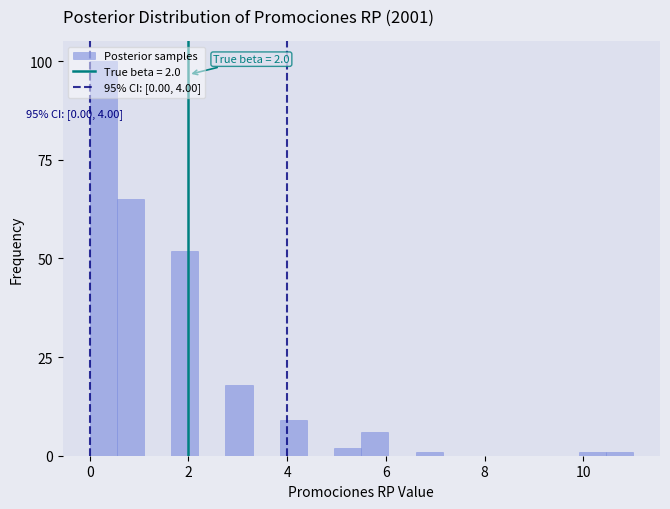

Around what value on the x-axis is the tallest bar? Give the approximate position of its centre, as read against the axis.

0.2